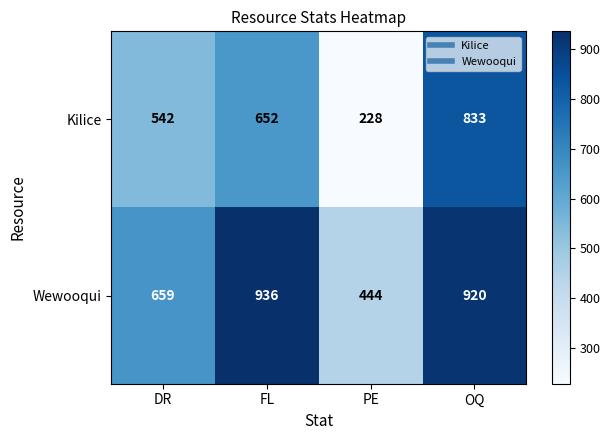

Reading left to right, what are all the values shown in this chart?

Kilice: 542	652	228	833
Wewooqui: 659	936	444	920